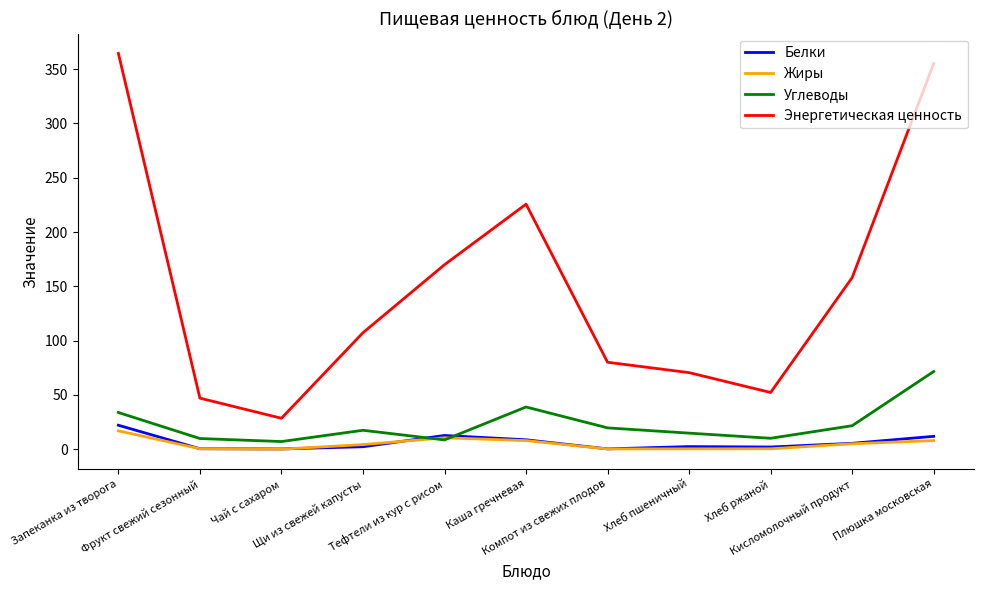

What is the maximum value shown in the chart?

364.6